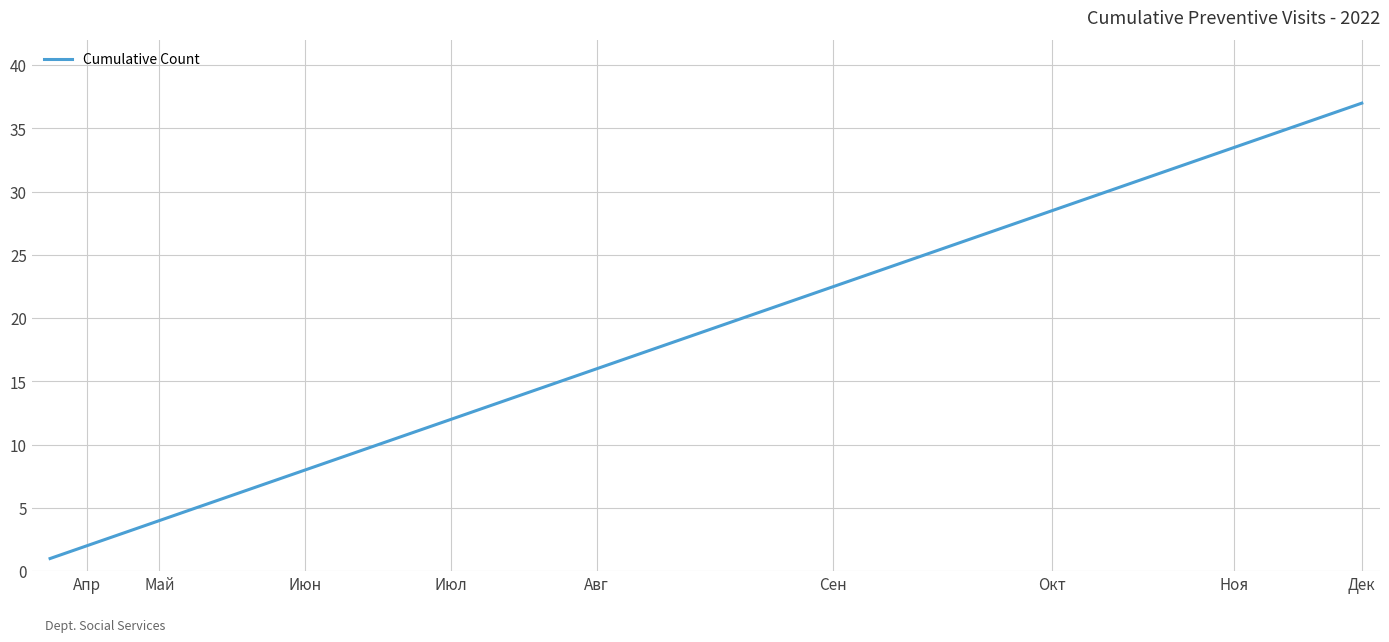

Is this an area chart (filled region under the line)?

No